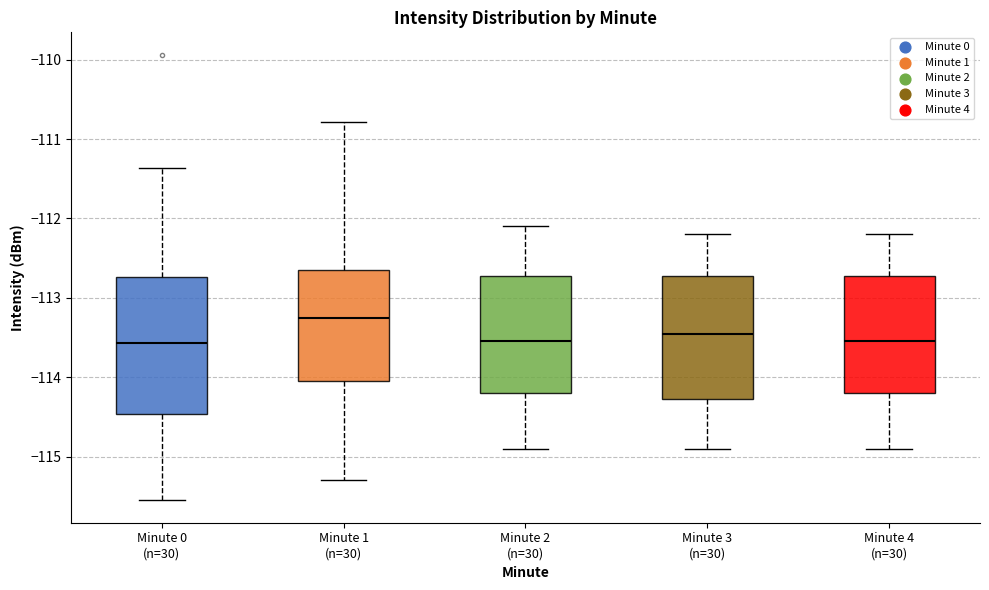

Reading left to right, read every box against the y-axis: the position of its median line, the range the box covers, and the ends of its whiskers. The values are not printed on the chart, so give them approximately, as read against the axis.

Minute 0 (n=30): median -113.6, box -114.5 to -112.7, whiskers -115.6 to -111.4
Minute 1 (n=30): median -113.2, box -114.0 to -112.6, whiskers -115.3 to -110.8
Minute 2 (n=30): median -113.5, box -114.2 to -112.7, whiskers -114.9 to -112.1
Minute 3 (n=30): median -113.4, box -114.3 to -112.7, whiskers -114.9 to -112.2
Minute 4 (n=30): median -113.5, box -114.2 to -112.7, whiskers -114.9 to -112.2